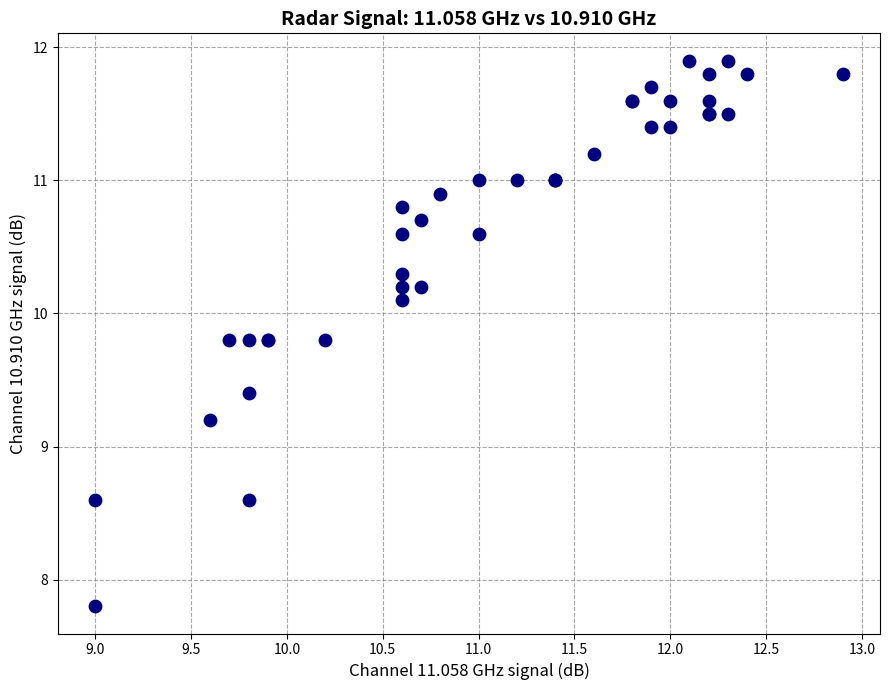

What Y value in the scatter plot is closest to 9?

9.2